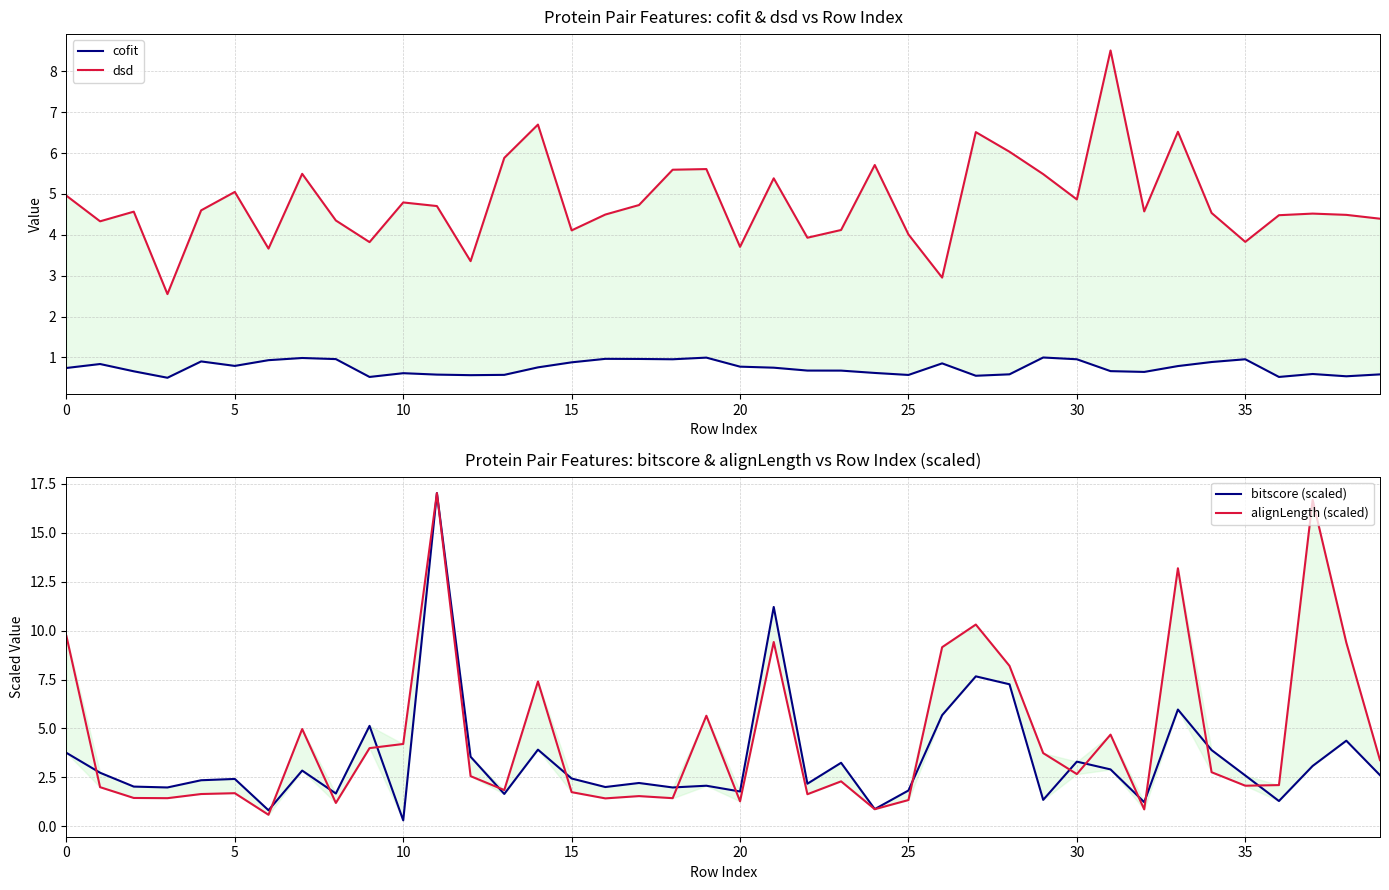

At which label is bitscore (scaled) closest to 8?

27